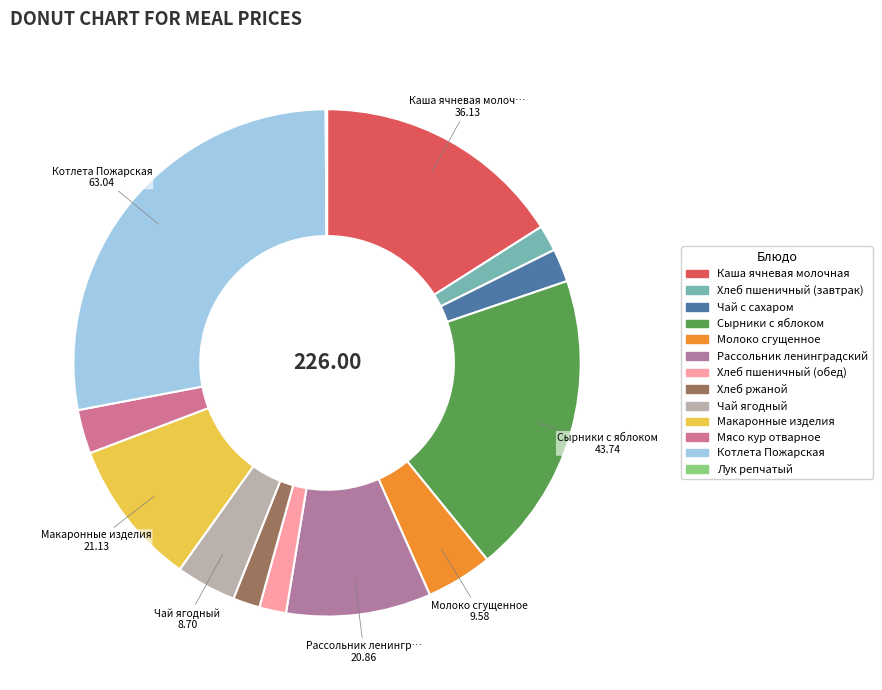

Does any single category account for the majority?

No